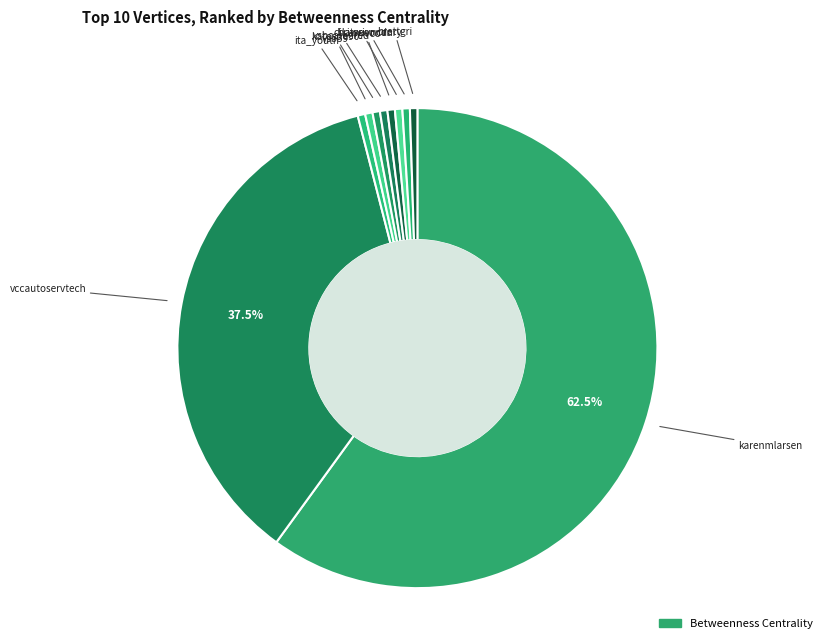

To the nearest percent, what is the combined percentage of karenmlarsen and vsbcareered?

62%